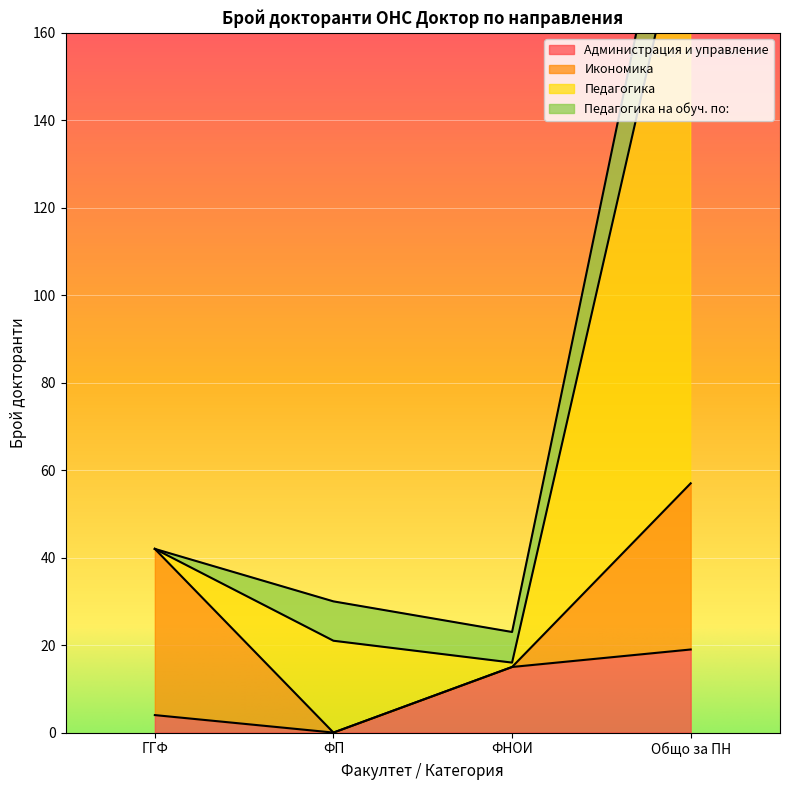

True or false: Администрация и управление has a value of 7 at Общо за ПН.

False